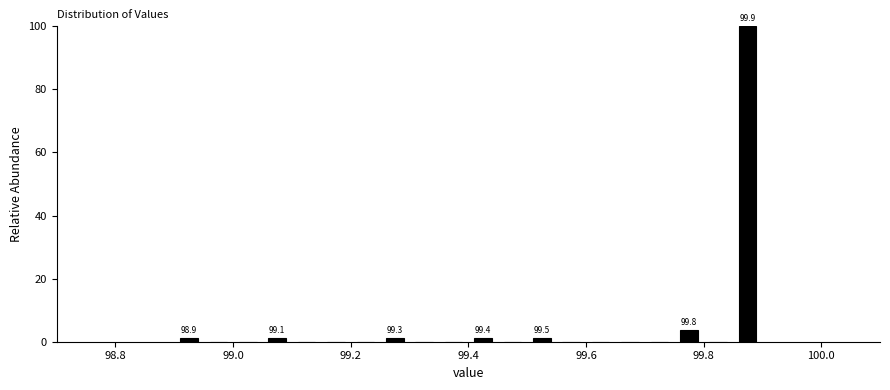

Read against the x-axis, roughly where is the centre of the tallest bar?

99.88